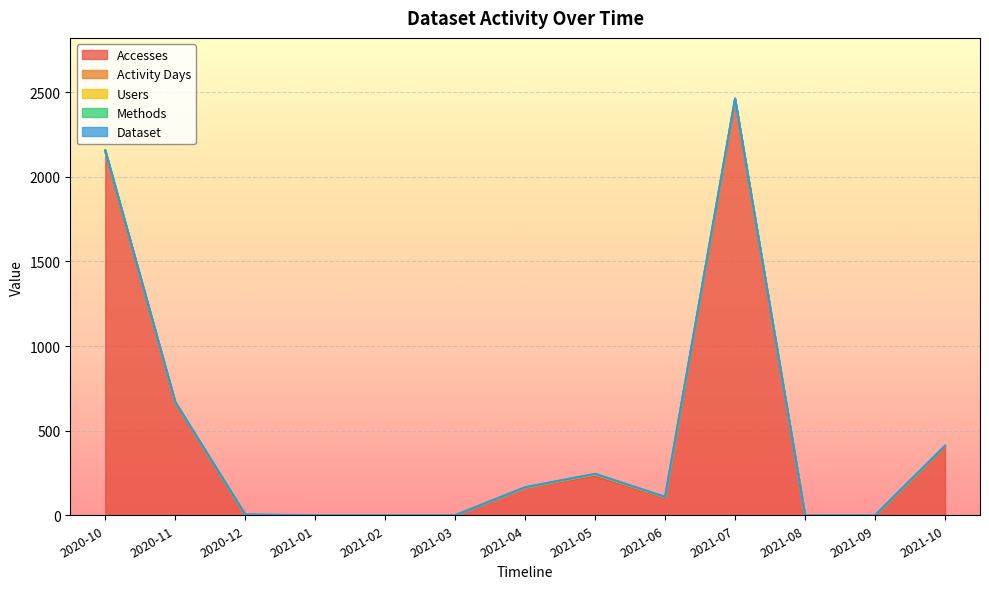

The value of Activity Days at 2021-01 is -4. True or false?

False